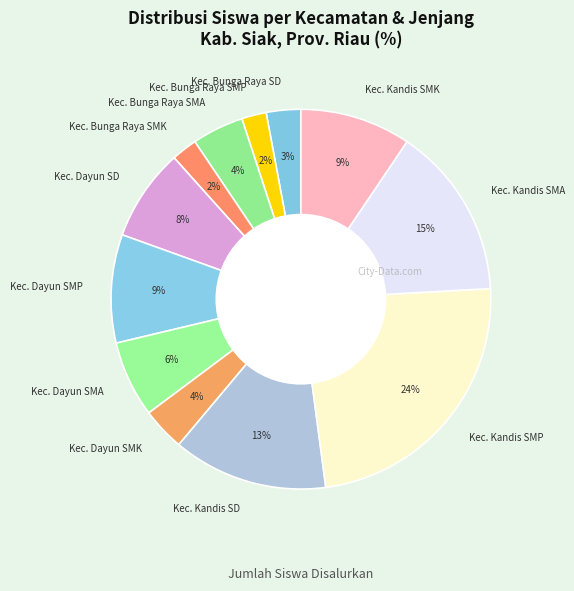

How many slices are in this pie chart?

12